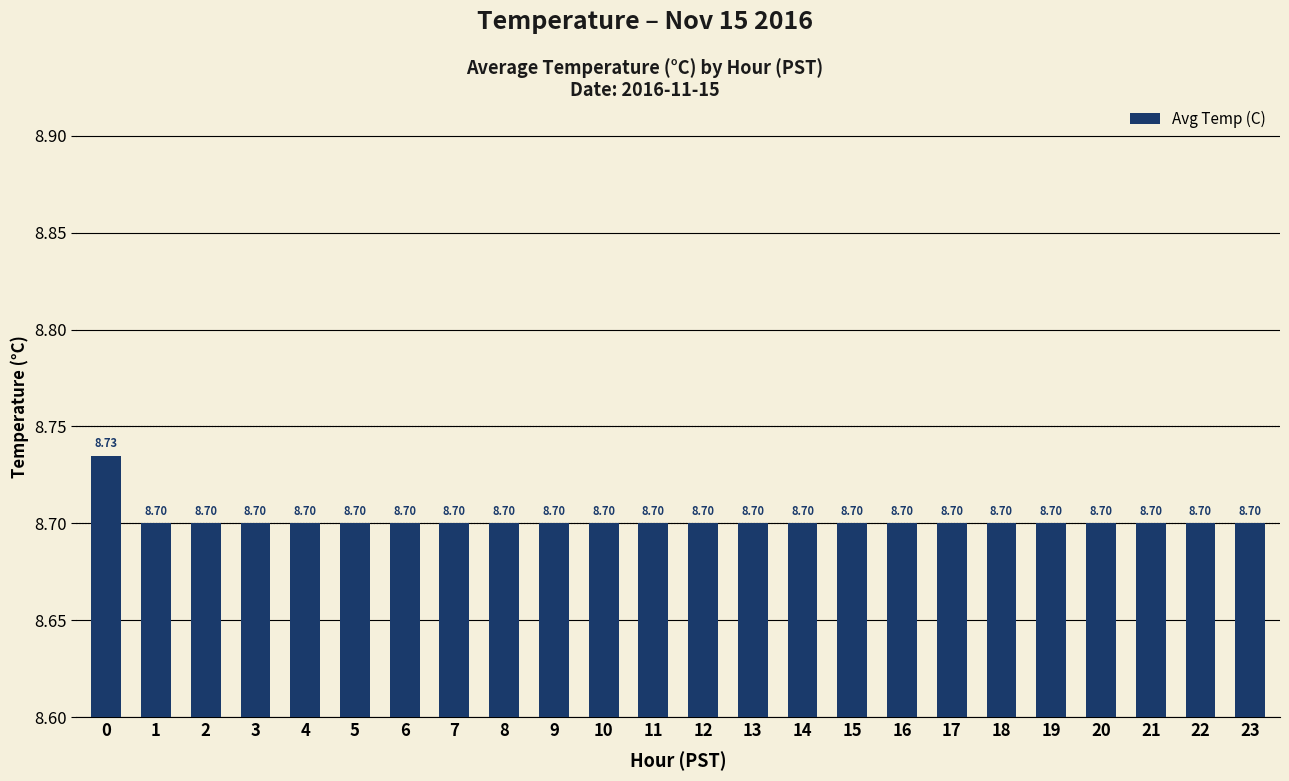

What is the average value?

8.7